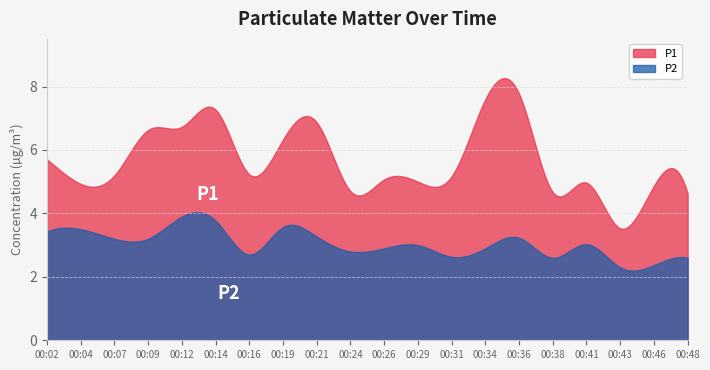

Reading right to left, transcribe all the data shown in this chart.

P1: 00:48=4.6	00:46=4.9	00:43=3.5	00:41=5.0	00:38=4.7	00:36=7.8	00:34=7.6	00:31=5.2	00:29=5.0	00:26=5.1	00:24=4.7	00:21=6.9	00:19=6.3	00:16=5.2	00:14=7.3	00:12=6.7	00:09=6.6	00:07=5.2	00:04=4.9	00:02=5.7
P2: 00:48=2.6	00:46=2.4	00:43=2.3	00:41=3.0	00:38=2.6	00:36=3.2	00:34=2.9	00:31=2.6	00:29=3.0	00:26=2.9	00:24=2.8	00:21=3.3	00:19=3.6	00:16=2.7	00:14=3.8	00:12=3.9	00:09=3.2	00:07=3.2	00:04=3.5	00:02=3.4